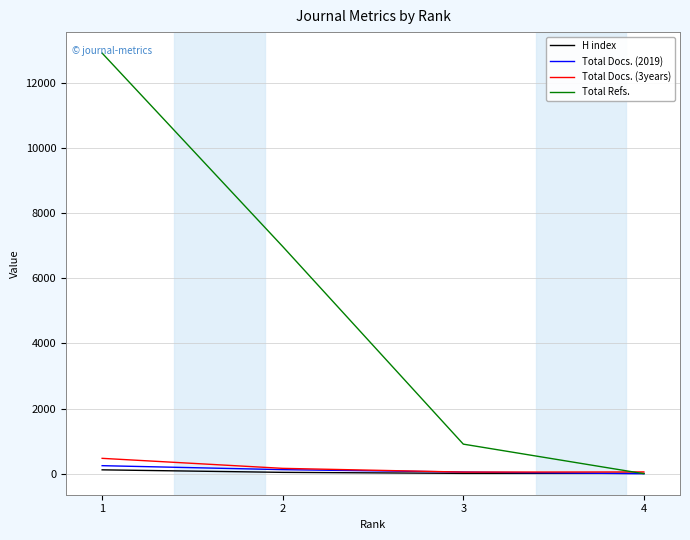

List the series in order of their peak value, highest first.

Total Refs., Total Docs. (3years), Total Docs. (2019), H index